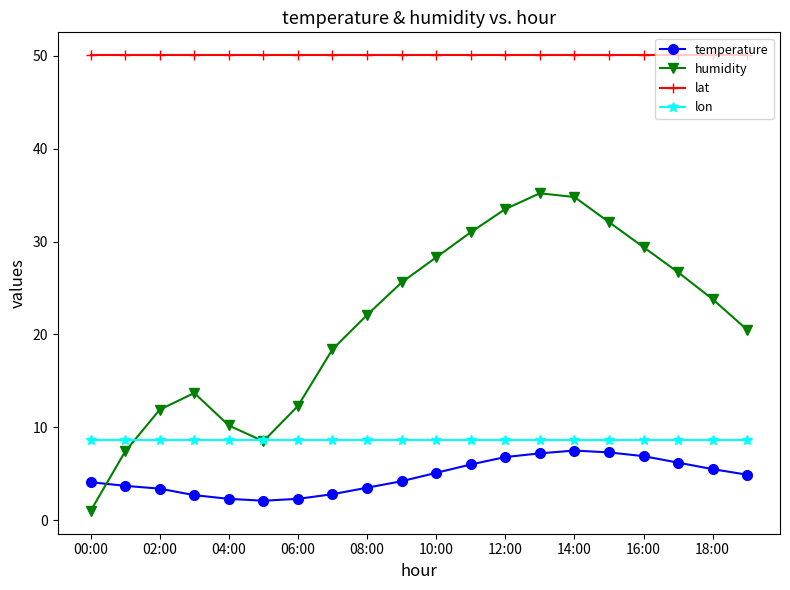

What is the sum of all lon values?

173.2